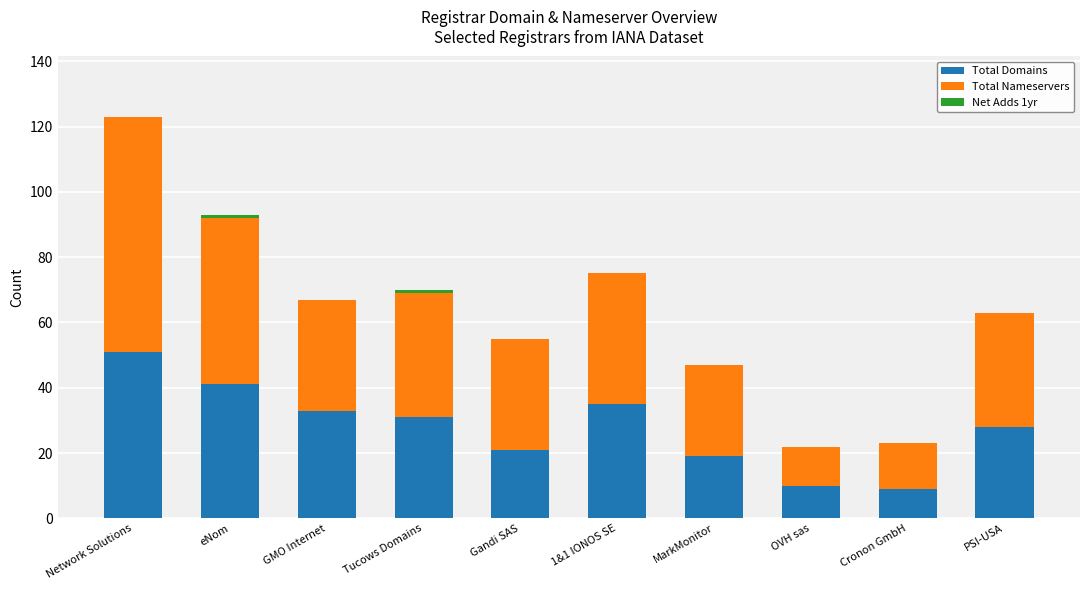

Are the bars grouped side by side (vs. stacked)?

No